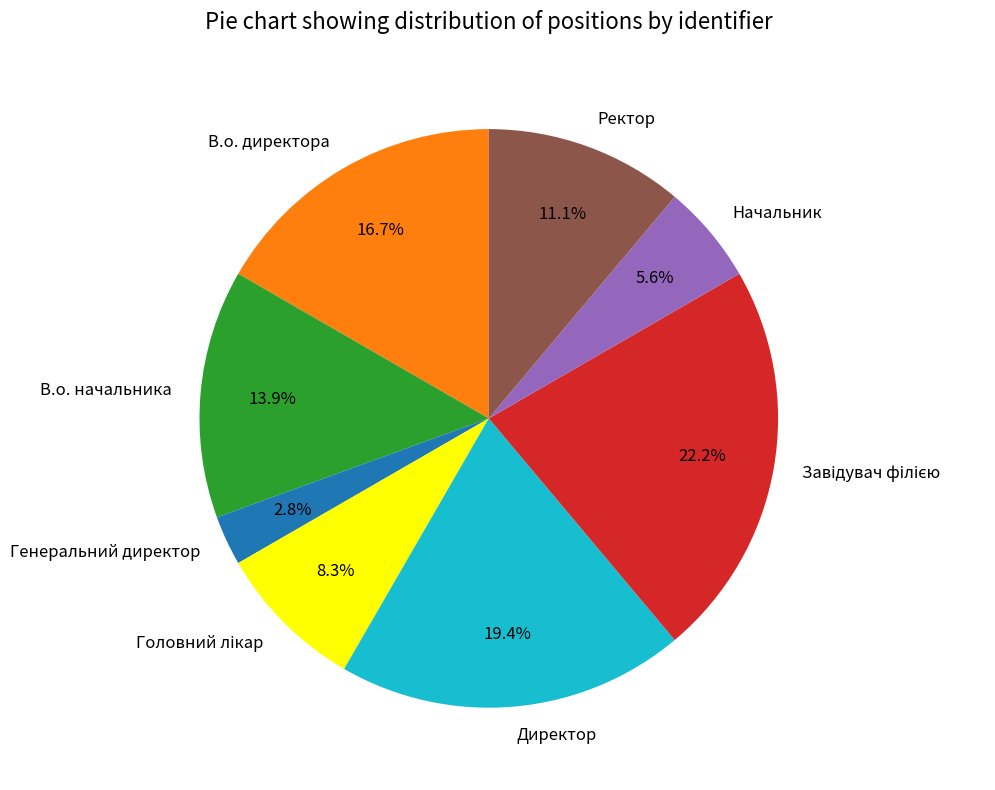

Approximately how many times larger is the value at В.о. директора compared to Начальник?

3.0